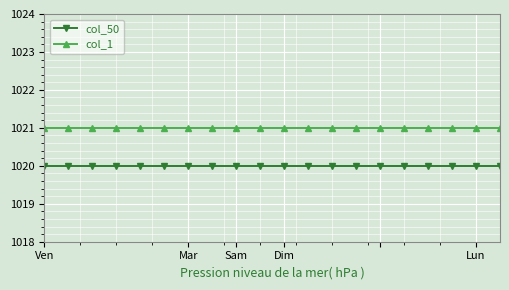

True or false: col_1 and col_50 cross at least once.

False